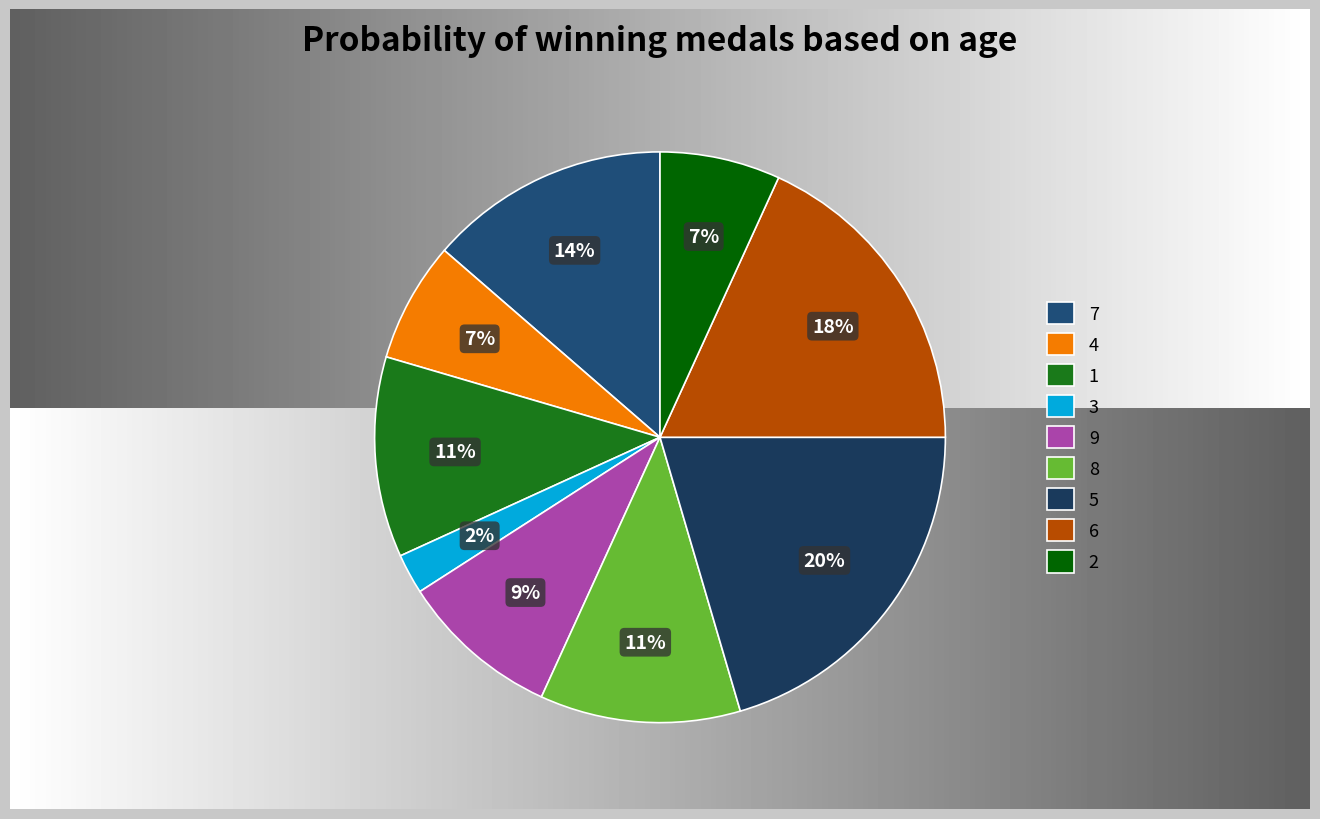

Between 1 and 9, which is larger?

1